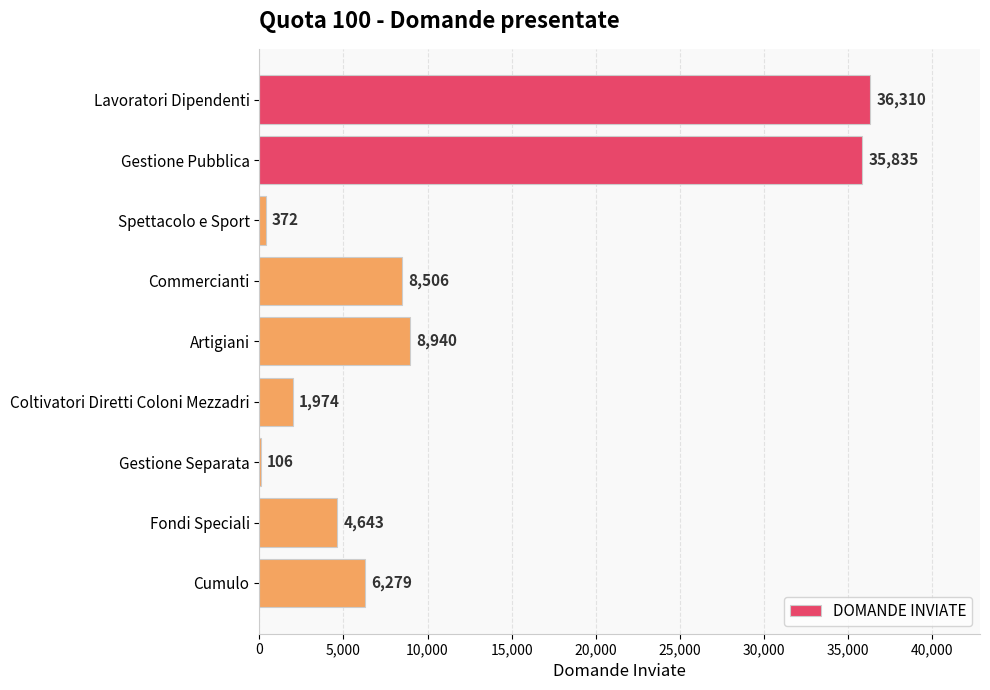

True or false: the data shows 6279 at Cumulo.

True